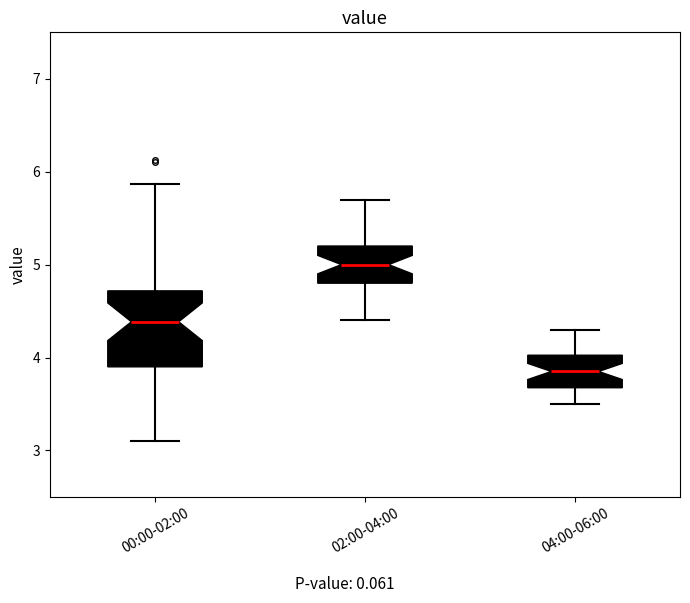

Which box's median line is the lowest?

04:00-06:00